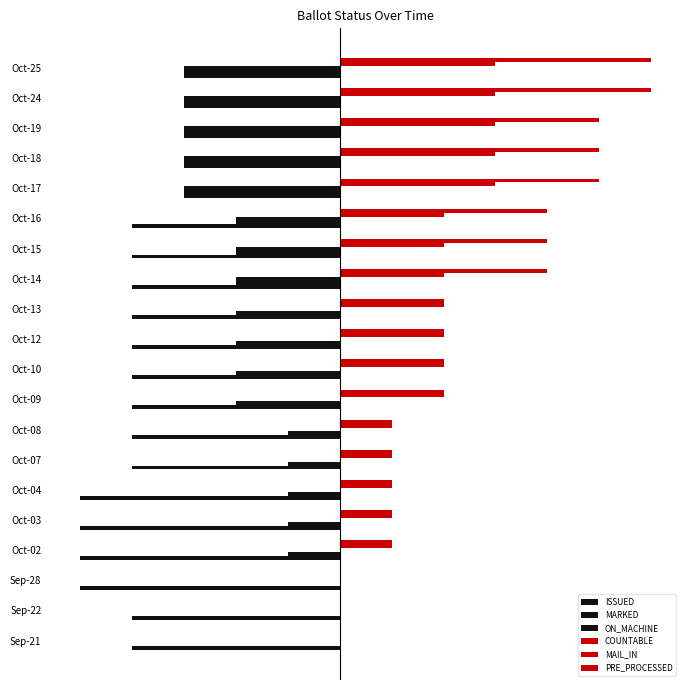

At how many categories does at least one series exceed 4?

5